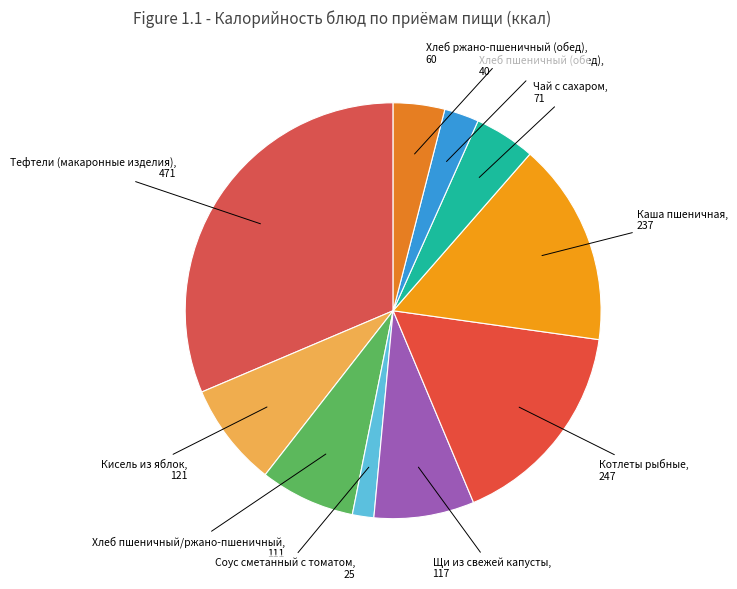

What is the largest slice in the pie chart?

Тефтели (макаронные изделия)